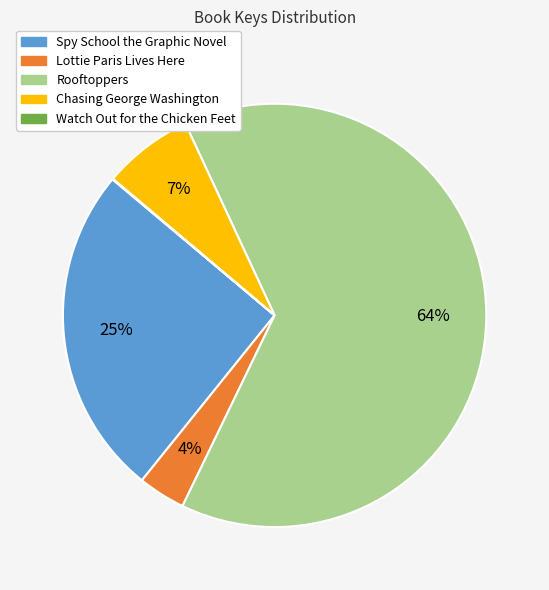

Is it true that Spy School the Graphic Novel is 12% of the pie?

False